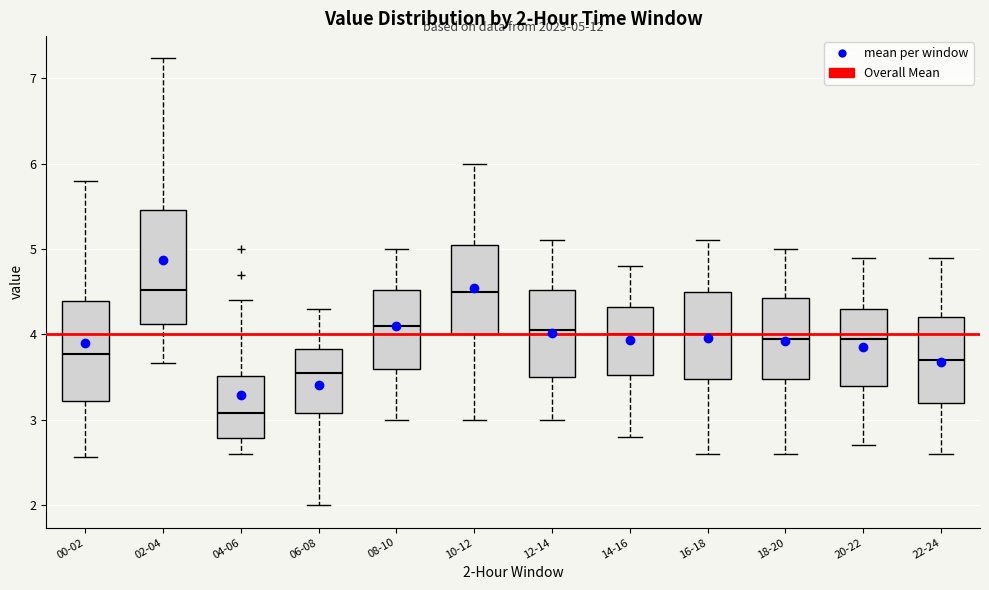

Which box is the tallest, from its lower edge to its upper edge?

02-04